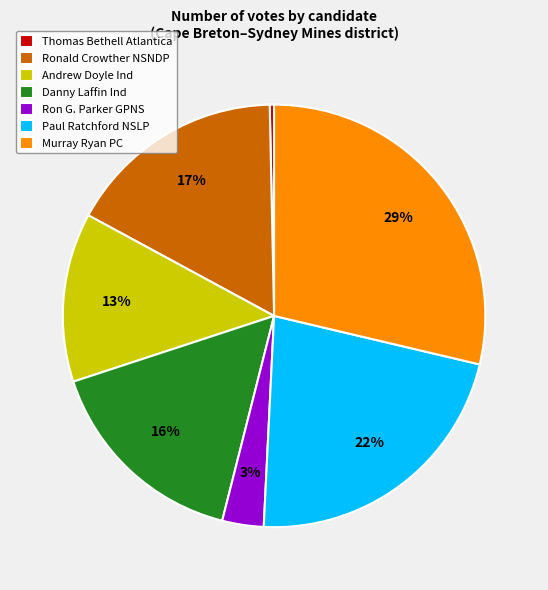

Does Ron G. Parker GPNS account for over 50% of the chart?

No